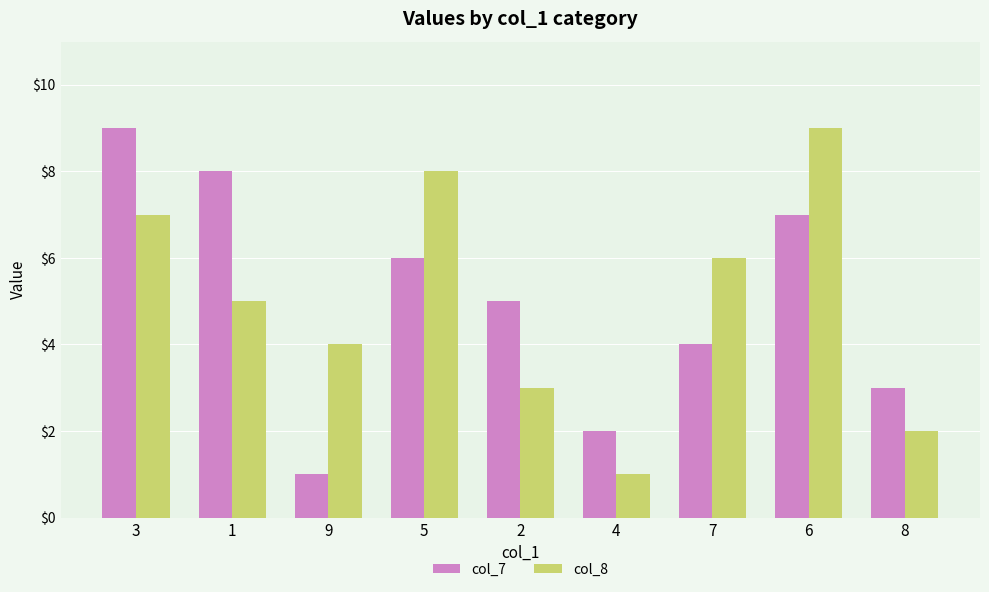

Reading right to left, transcribe all the data shown in this chart.

col_7: 3	7	4	2	5	6	1	8	9
col_8: 2	9	6	1	3	8	4	5	7